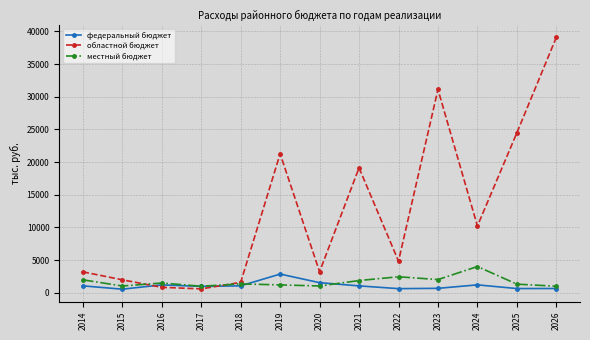

At which category is the sum across all series the highest?

2026